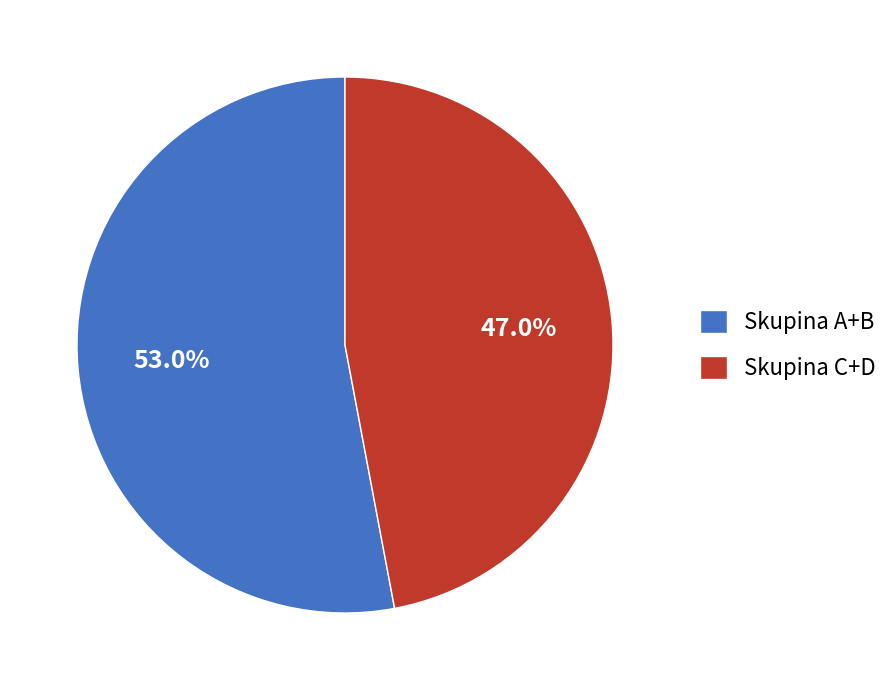

Approximately how many times larger is the value at Skupina C+D compared to Skupina A+B?

0.9